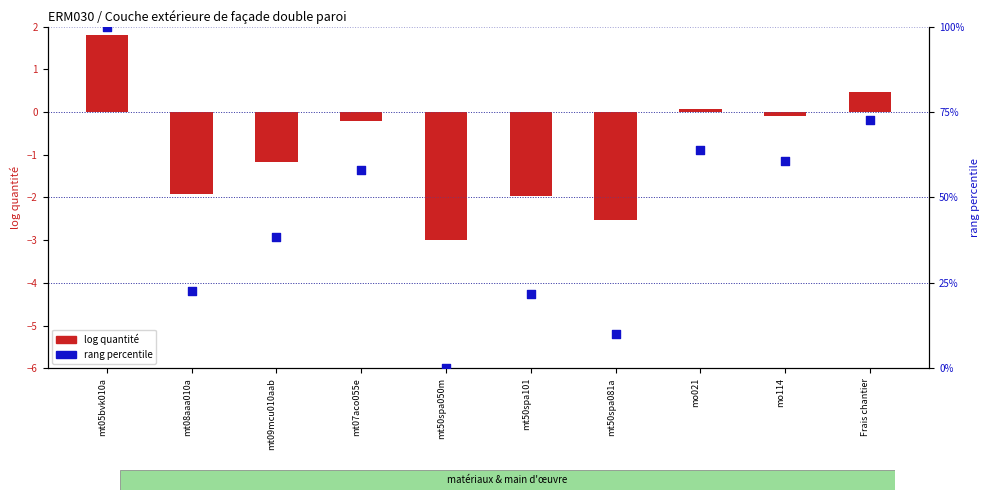

What are all the series names shown in the legend?

log quantité, rang percentile